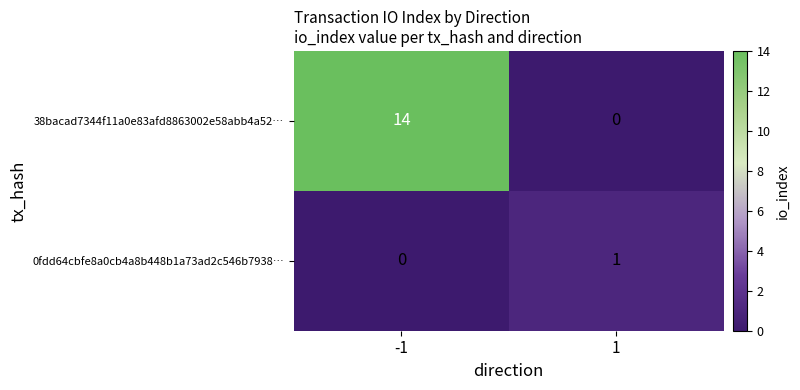

Is it true that 0fdd64cbfe8a0cb4a8b448b1a73ad2c546b7938… equals 0 at -1?

True